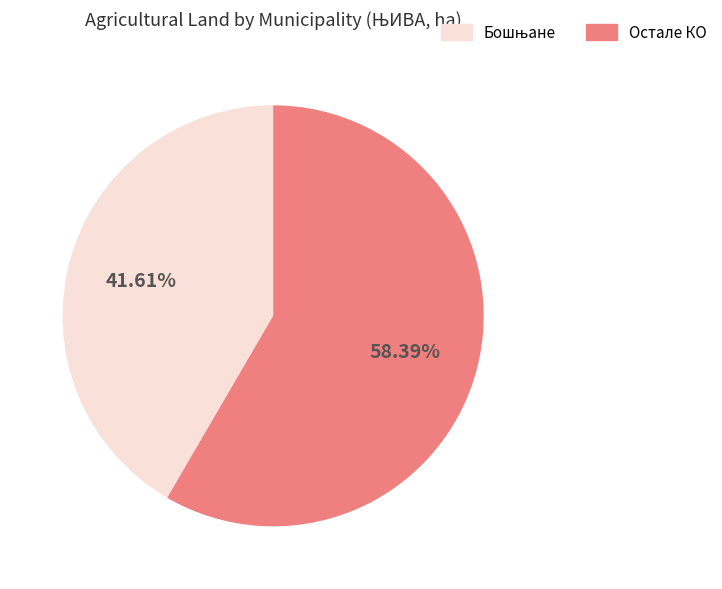

Does any single category account for the majority?

Yes